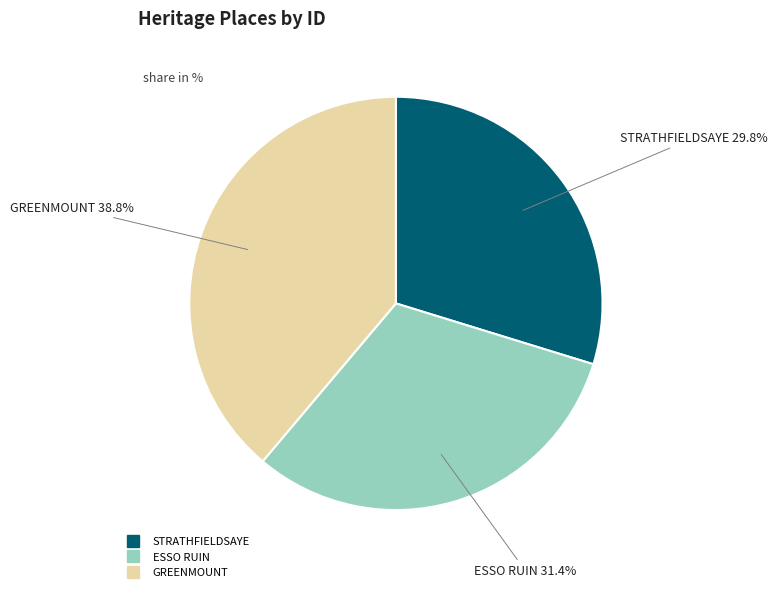

Approximately how many times larger is the value at STRATHFIELDSAYE compared to GREENMOUNT?

0.8